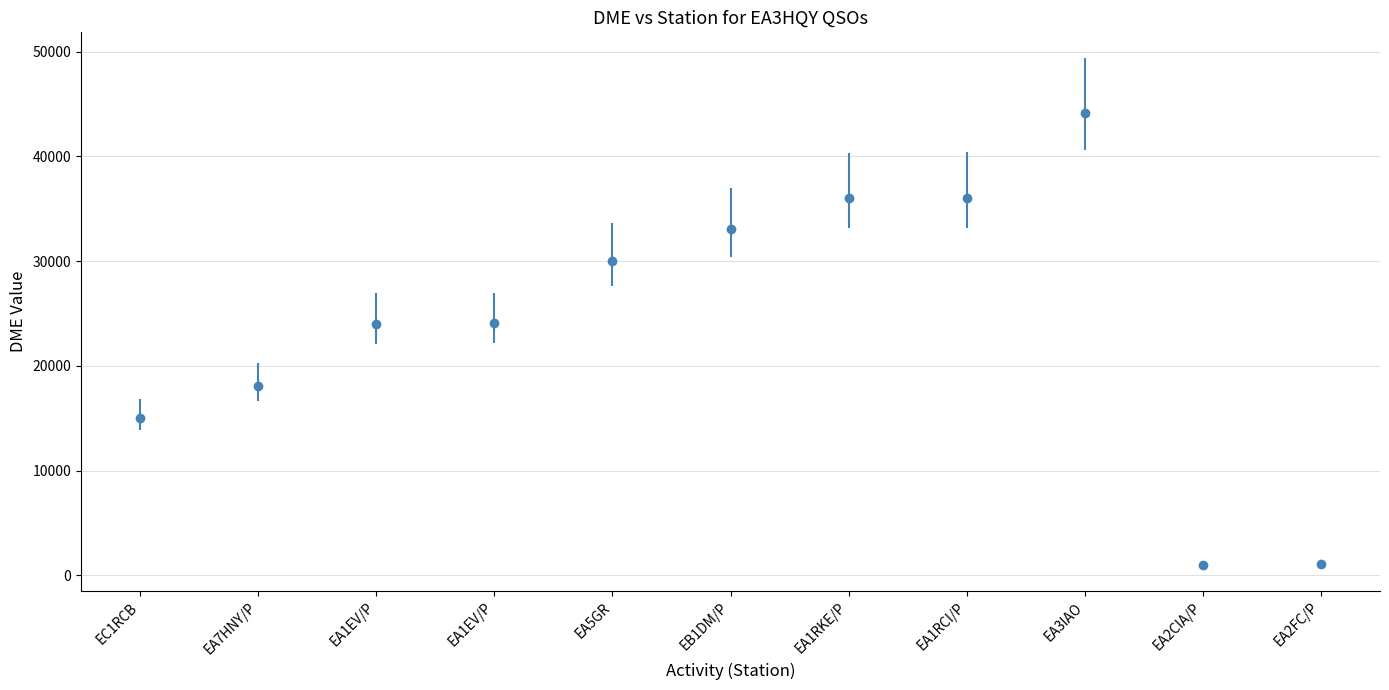

How many categories are shown in the chart?

11